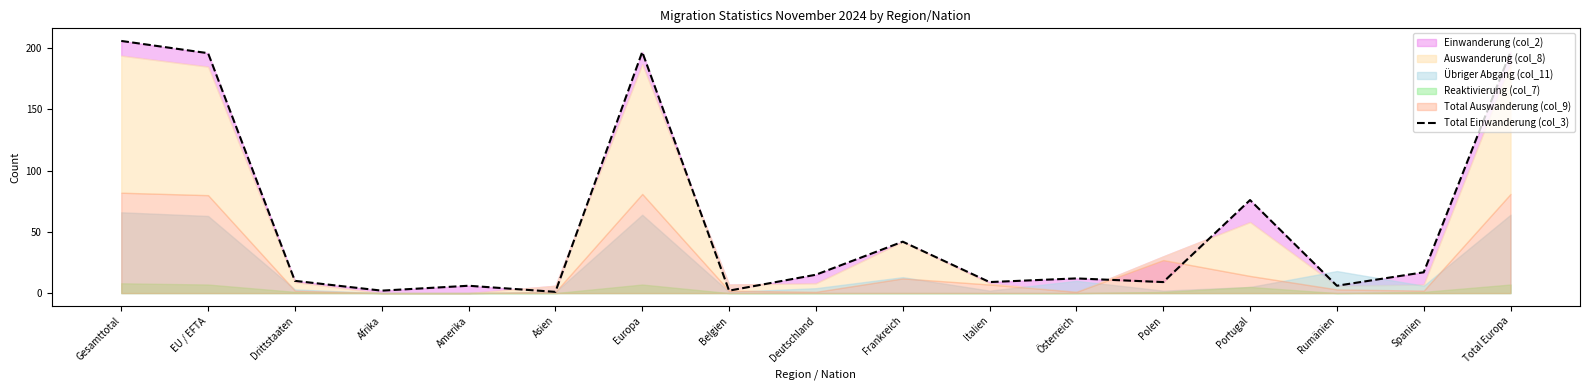

What is the sum of the values at Gesamttotal and Afrika?

208